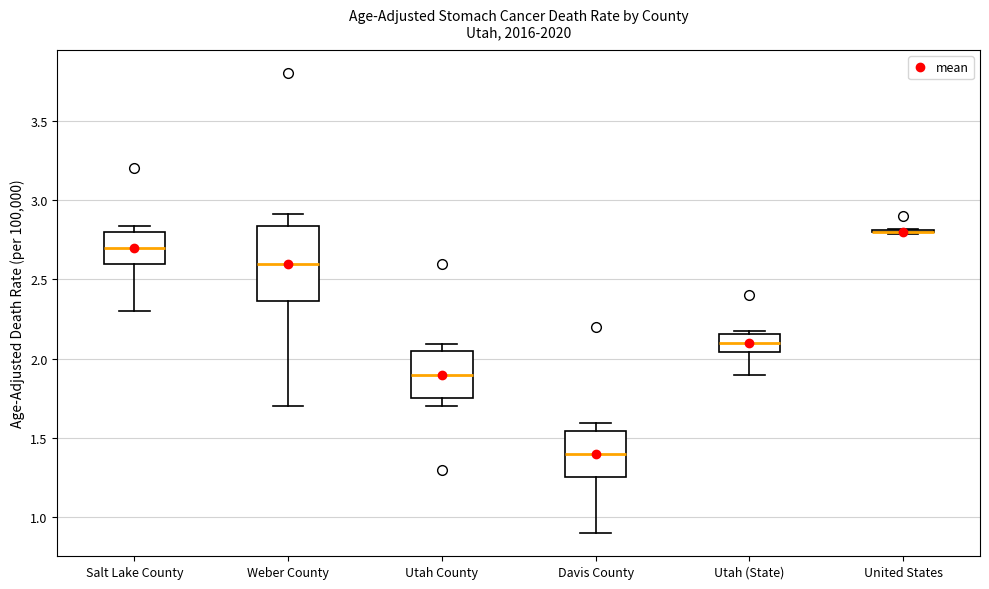

Reading left to right, read every box against the y-axis: the position of its median line, the range the box covers, and the ends of its whiskers. The values are not printed on the chart, so give them approximately, as read against the axis.

Salt Lake County: median 2.70, box 2.60 to 2.80, whiskers 2.30 to 2.85
Weber County: median 2.60, box 2.35 to 2.85, whiskers 1.70 to 2.90
Utah County: median 1.90, box 1.75 to 2.05, whiskers 1.70 to 2.10
Davis County: median 1.40, box 1.25 to 1.55, whiskers 0.90 to 1.60
Utah (State): median 2.10, box 2.05 to 2.15, whiskers 1.90 to 2.20
United States: box collapsed to a line at 2.80, whiskers 2.80 to 2.80